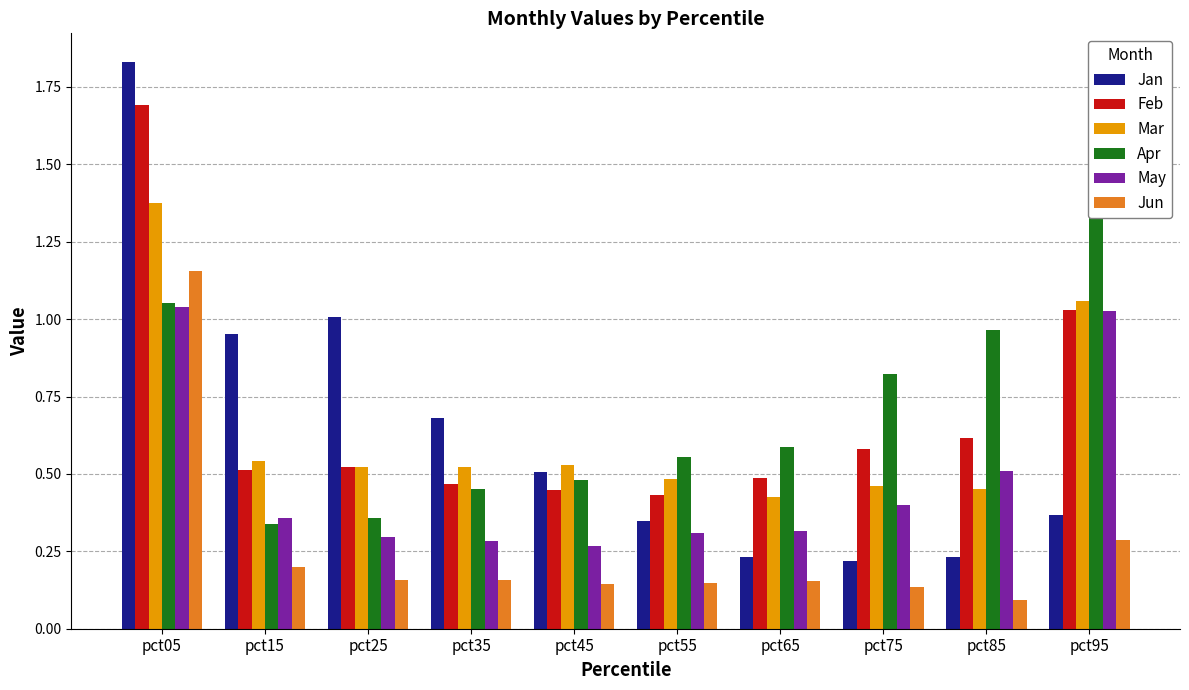

Which series has the largest range (max minus min)?

Jan